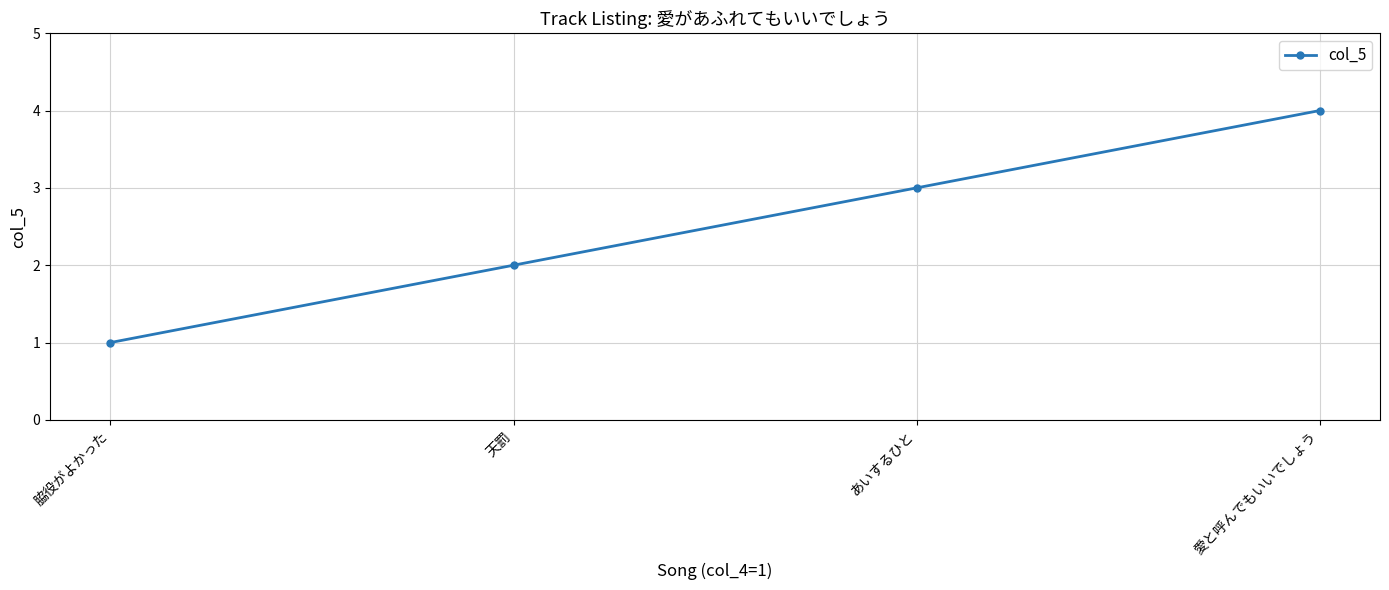

Reading left to right, transcribe all the data shown in this chart.

脇役がよかった=1	天罰=2	あいするひと=3	愛と呼んでもいいでしょう=4